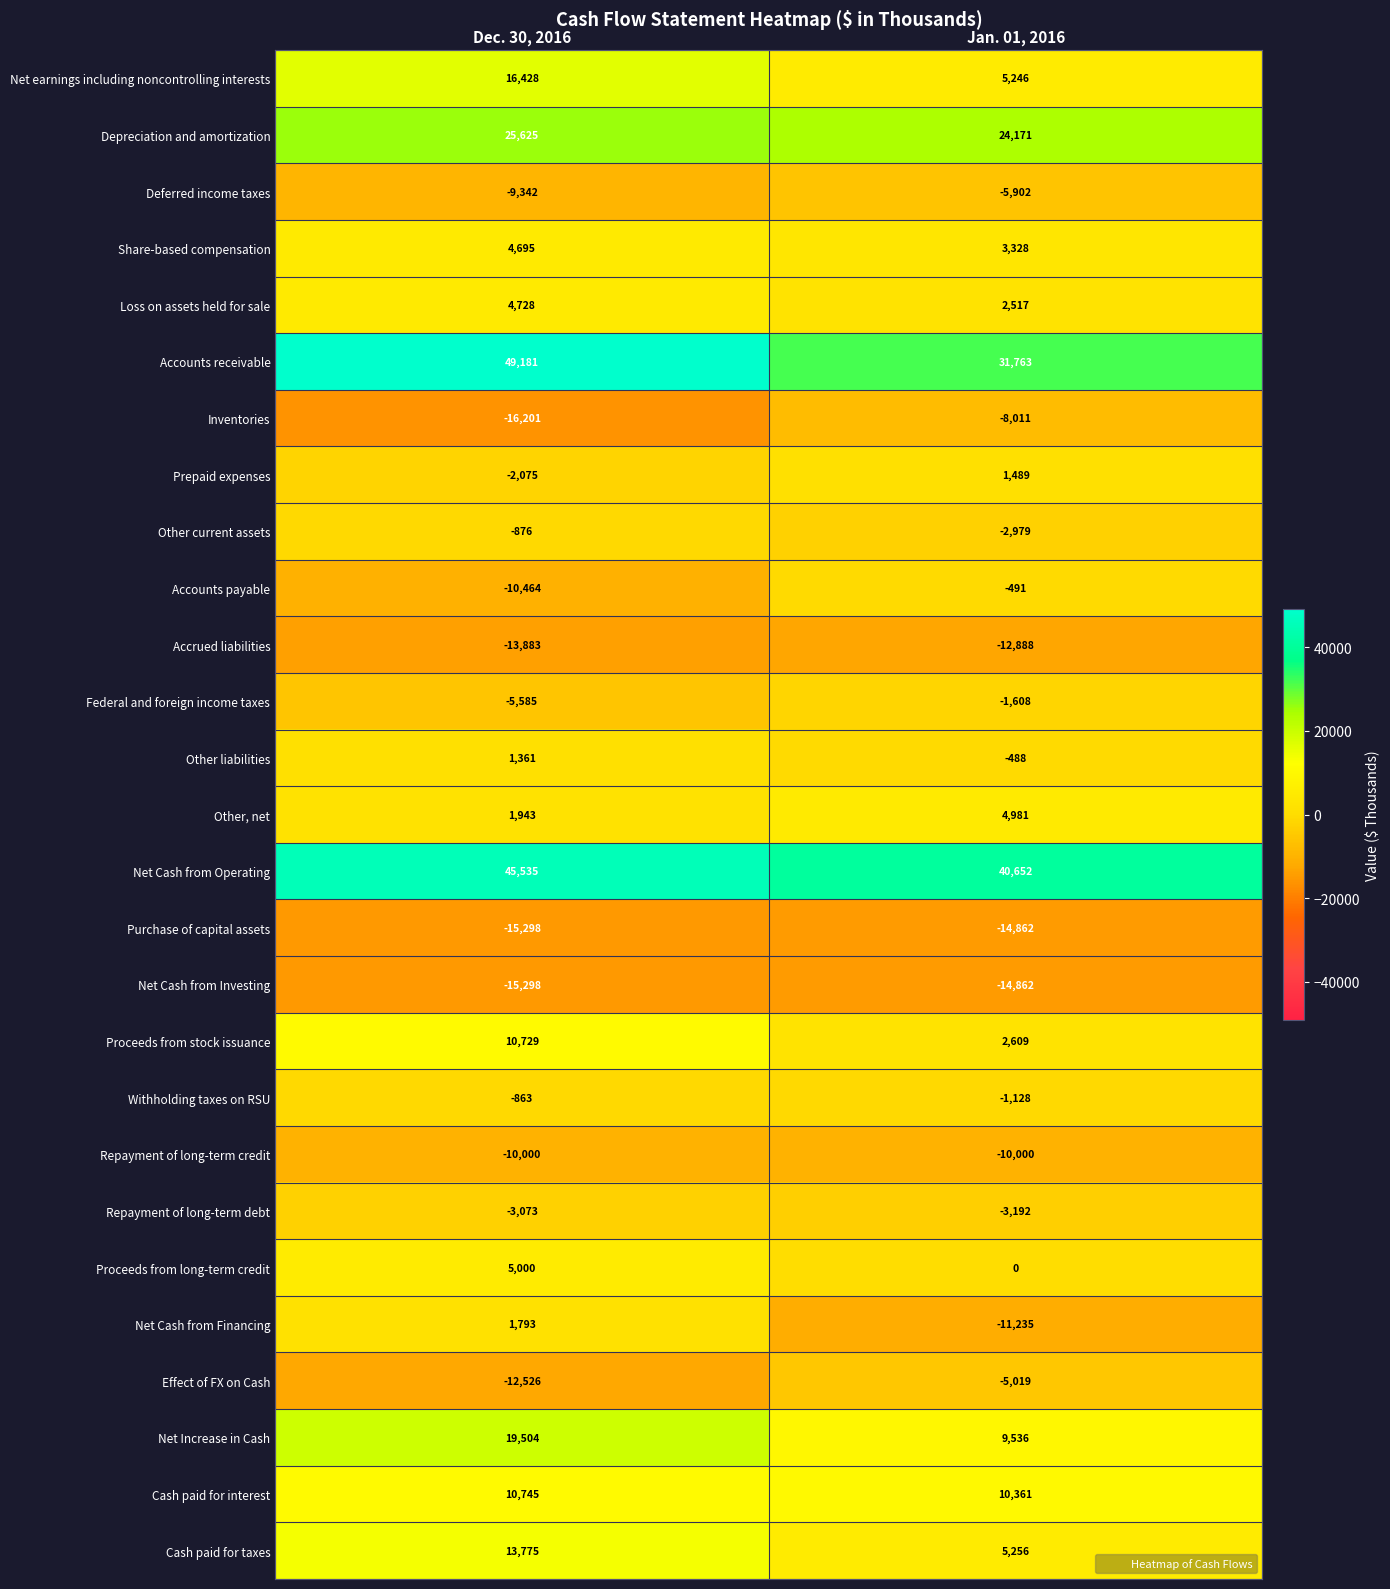

How many categories are shown in the chart?

2